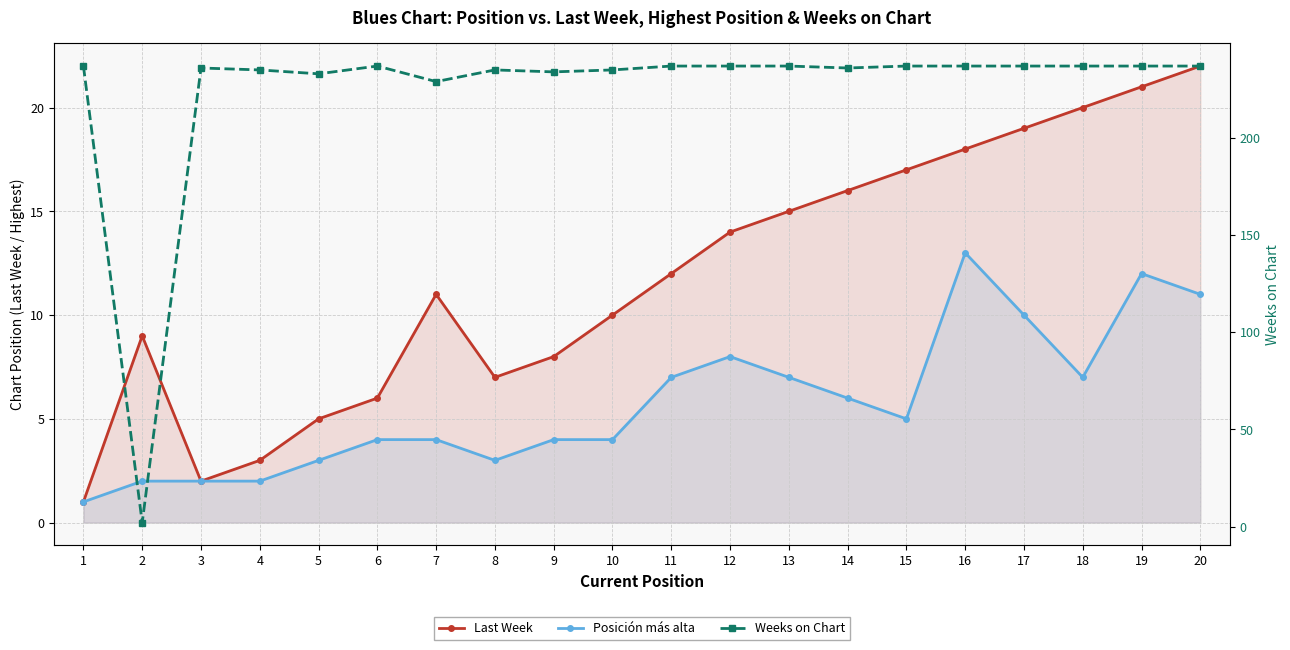

Which has a higher value, 2 or 17?

17